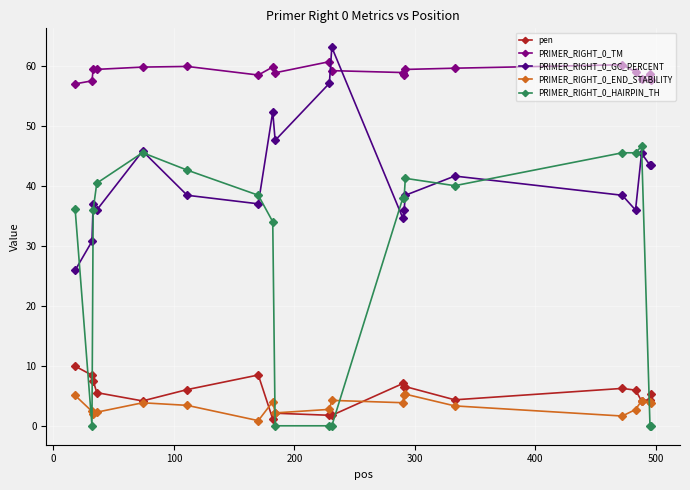

What is the difference between the maximum and minimum values in the pen series?

8.8